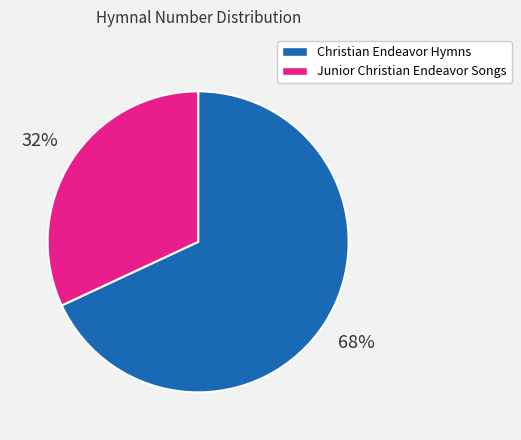

Do Junior Christian Endeavor Songs and Christian Endeavor Hymns together represent more than half of the pie?

Yes